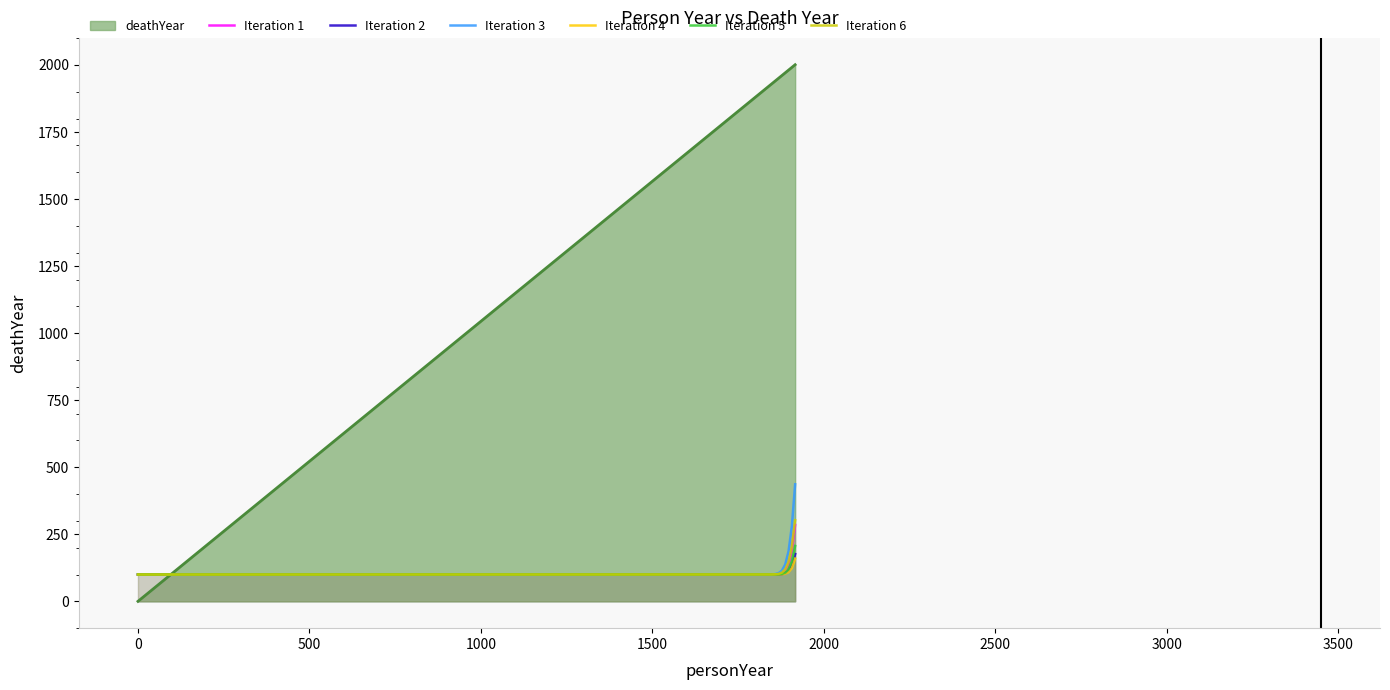

What is the maximum value for Iteration 5?

206.5